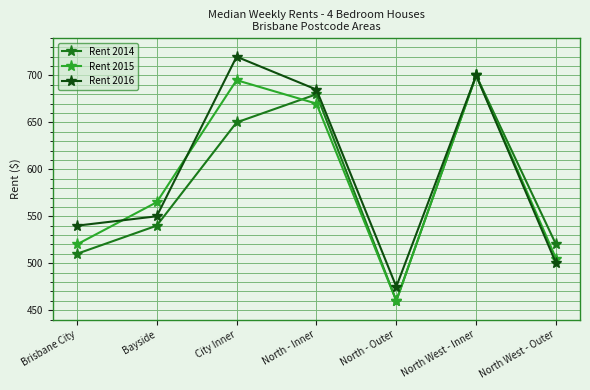

What is the difference between the maximum and minimum values in the Rent 2014 series?

240